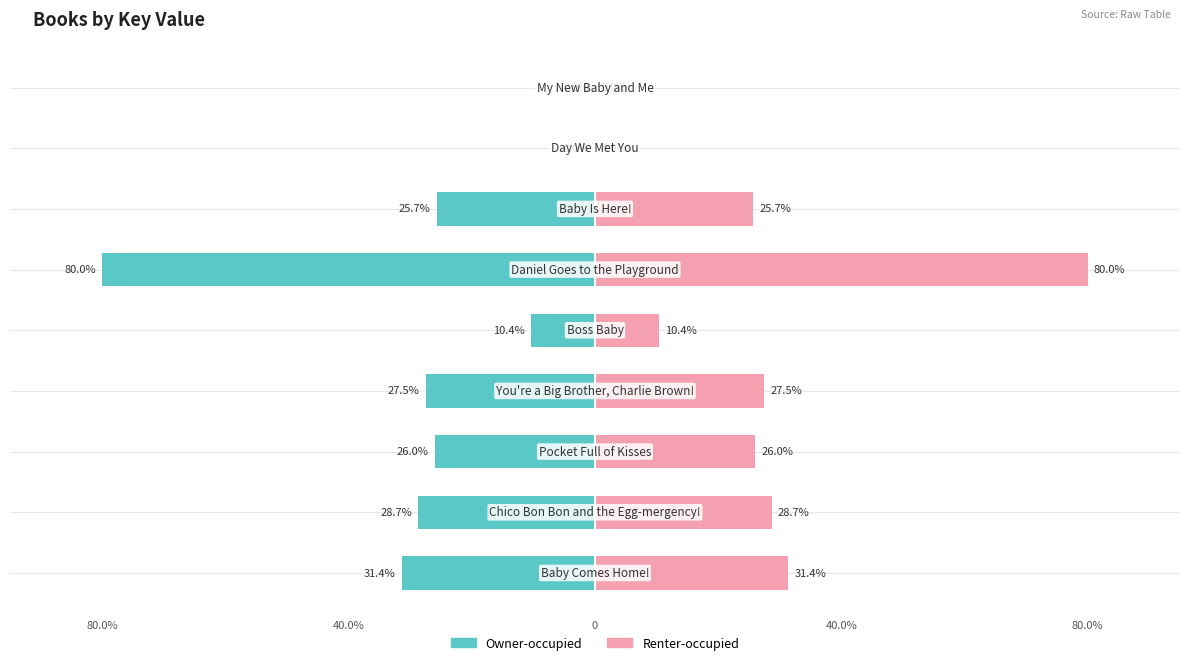

Between 80.0% and 7, which series saw the biggest shift?

Owner-occupied